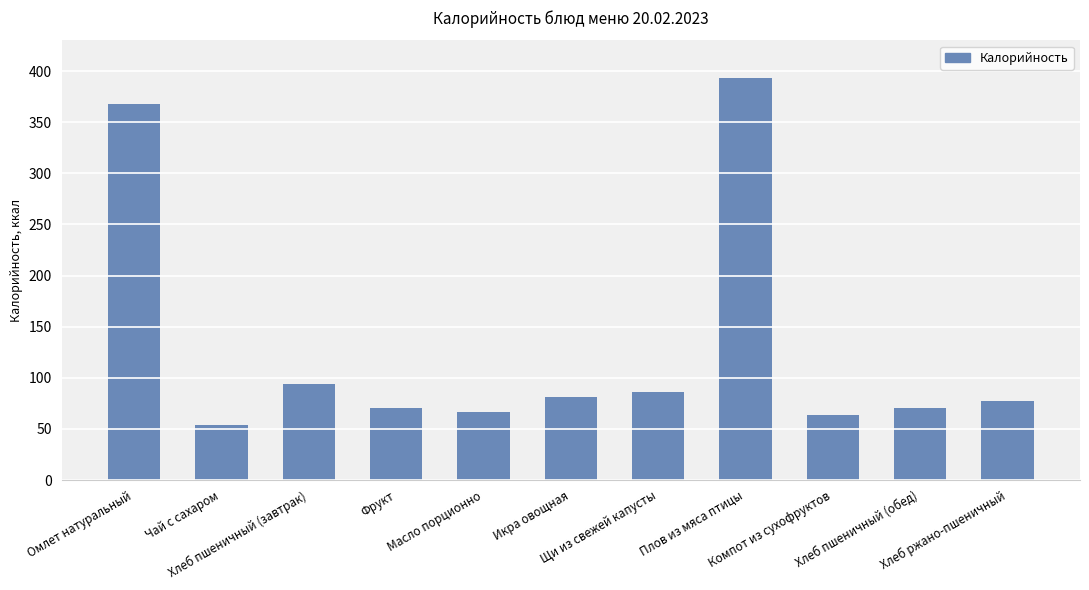

Approximately how many times larger is the value at Икра овощная compared to Плов из мяса птицы?

0.2